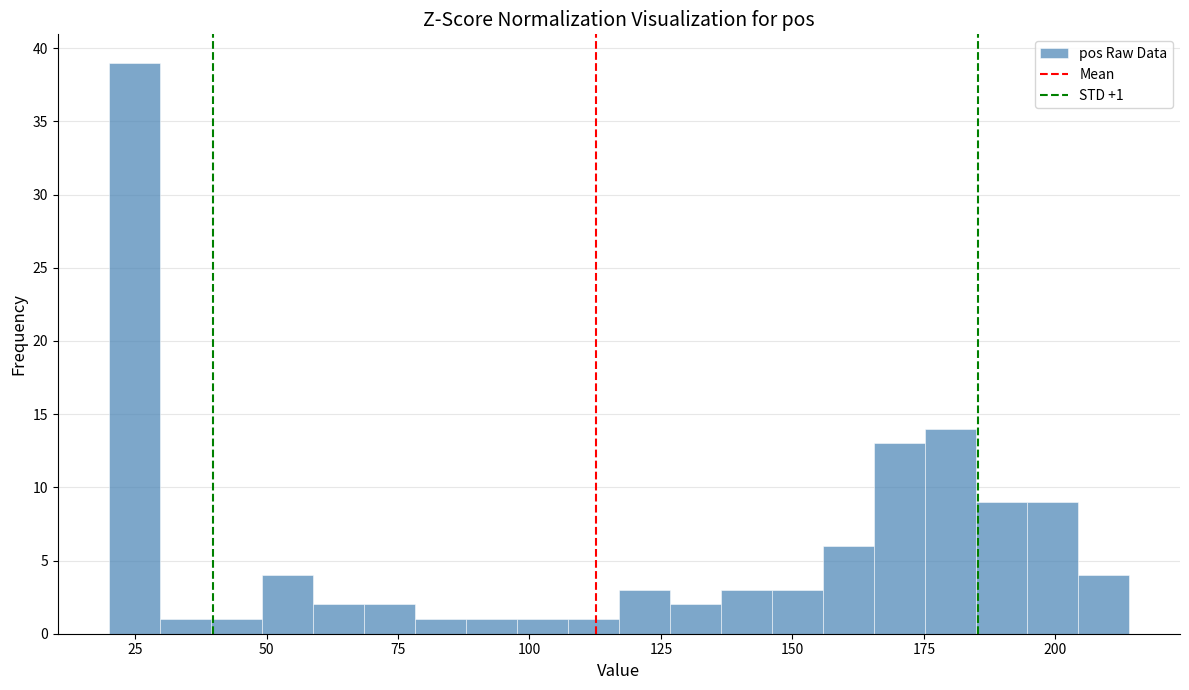

Around what value on the x-axis is the tallest bar? Give the approximate position of its centre, as read against the axis.

25